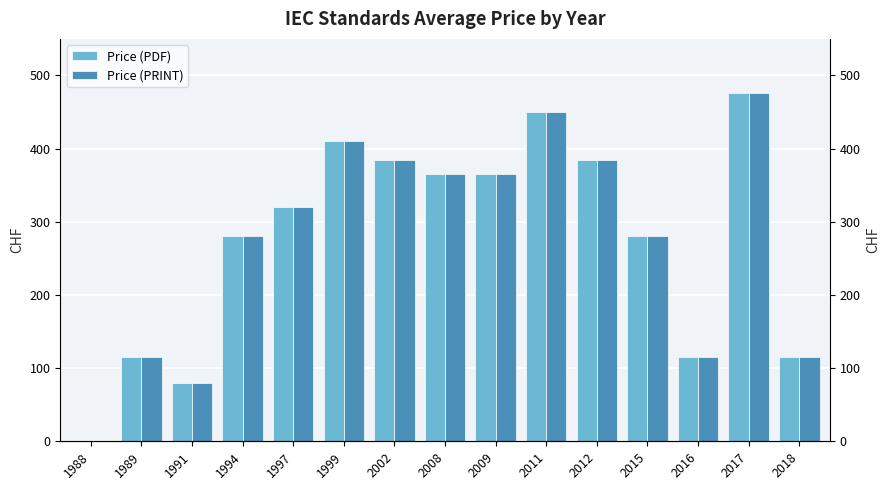

How many bars are there in each group?

2